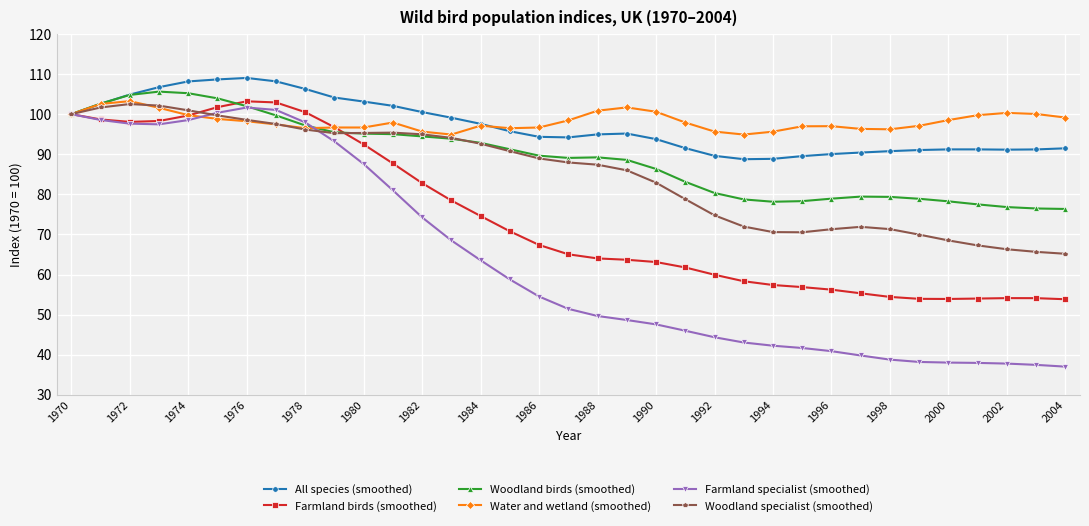

What is the value of the Water and wetland (smoothed) point at the 11th from the left?

96.7